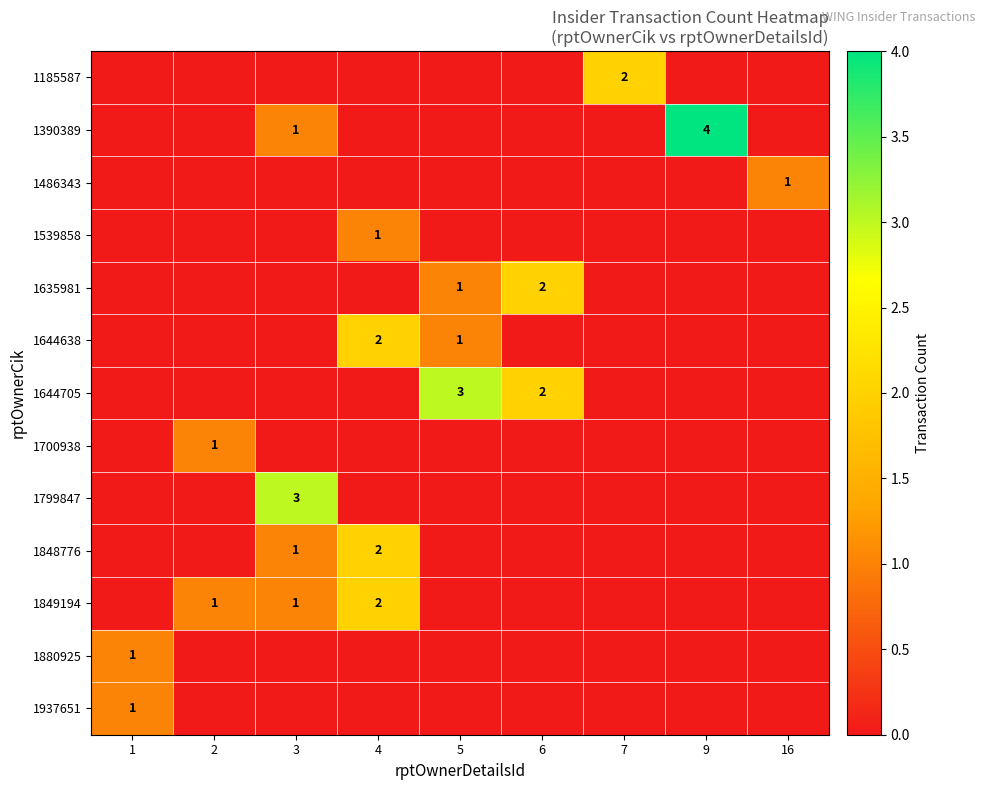

Is the value of 1644638 at 4 greater than the value of 1700938 at 2?

Yes